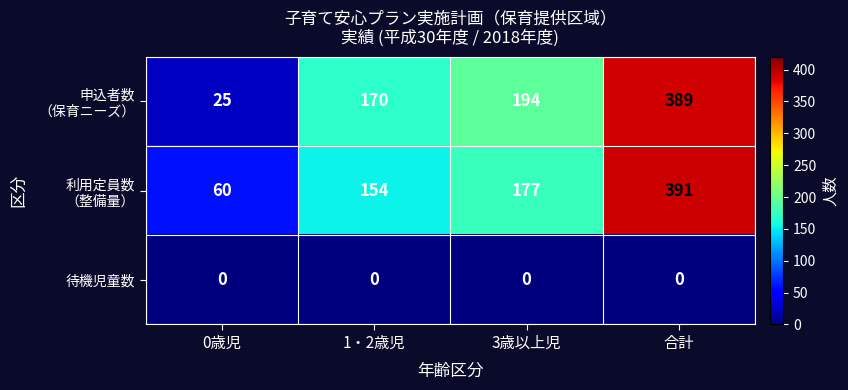

What is the difference between the highest and lowest values at 3歳以上児?

194